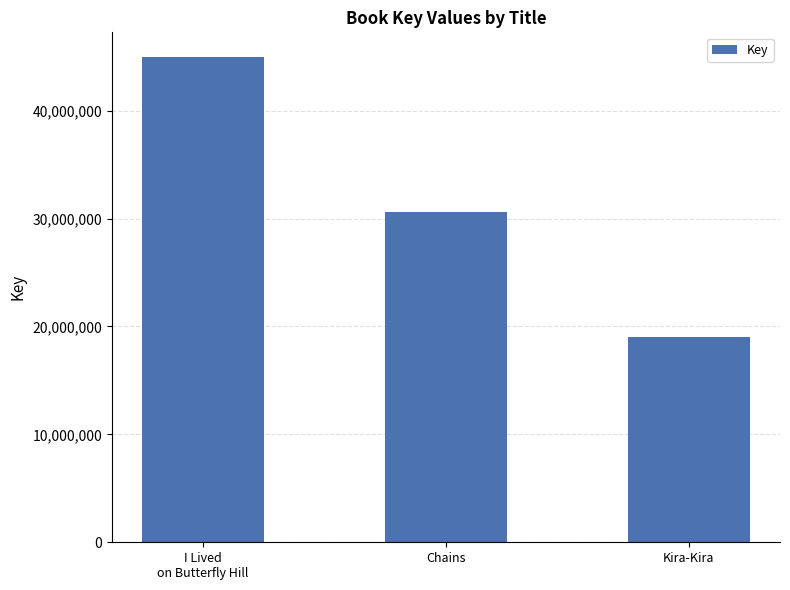

How many bars are there in total?

3